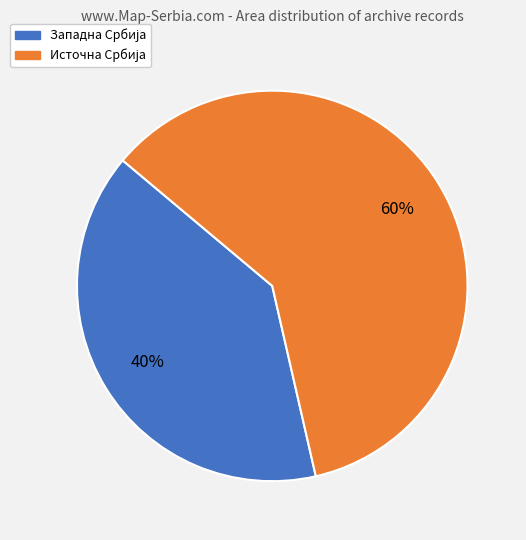

To the nearest percent, what is the average slice percentage?

50%